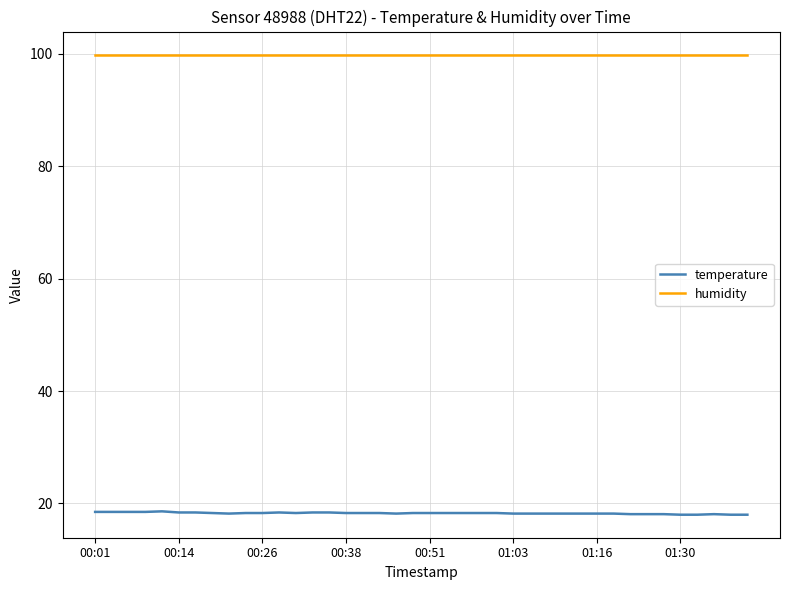

List the series in order of their overall mean, lowest first.

temperature, humidity